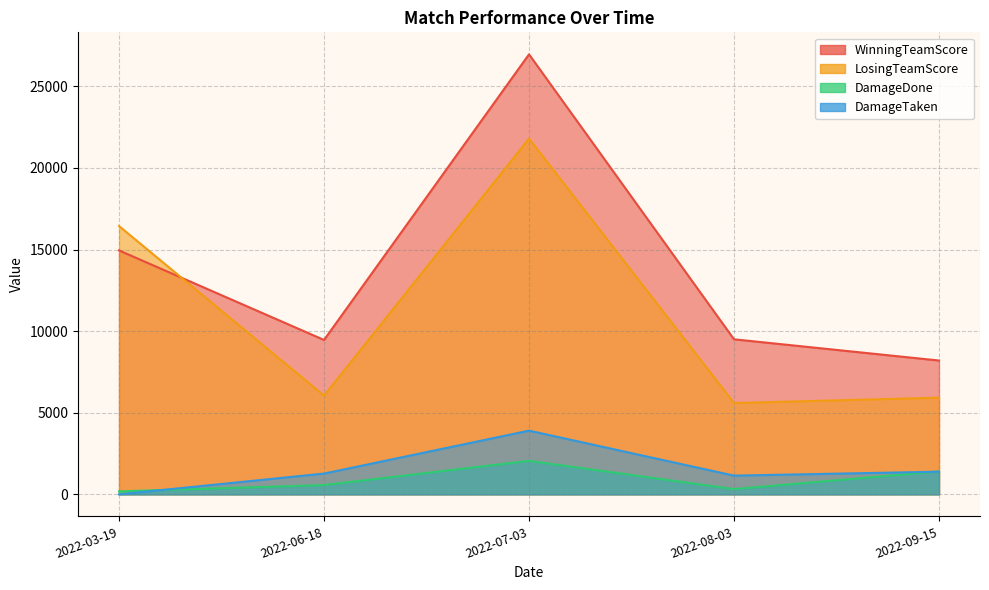

What is the label of the 2nd point from the left?

2022-06-18